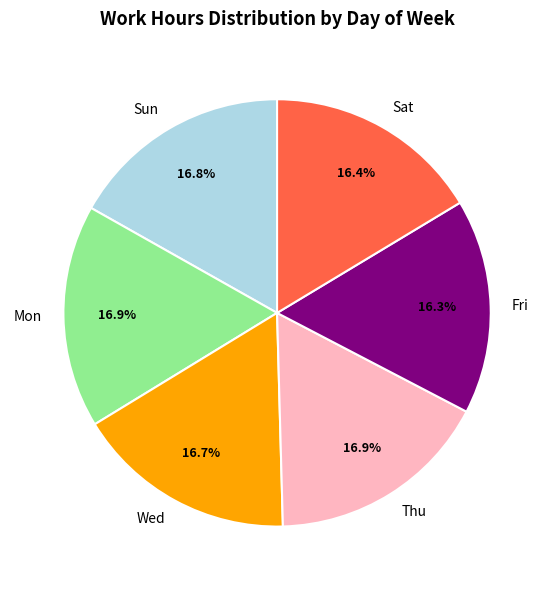

Do Sat and Thu together represent more than half of the pie?

No